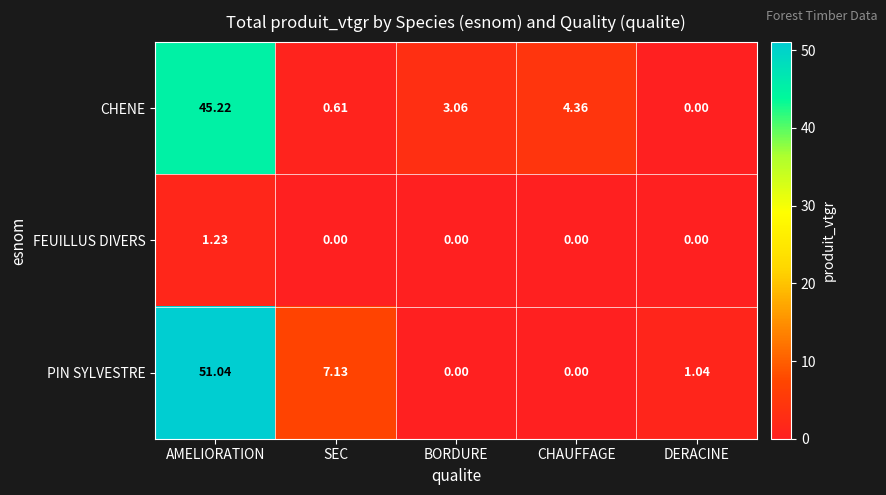

Which series has the largest range (max minus min)?

PIN SYLVESTRE